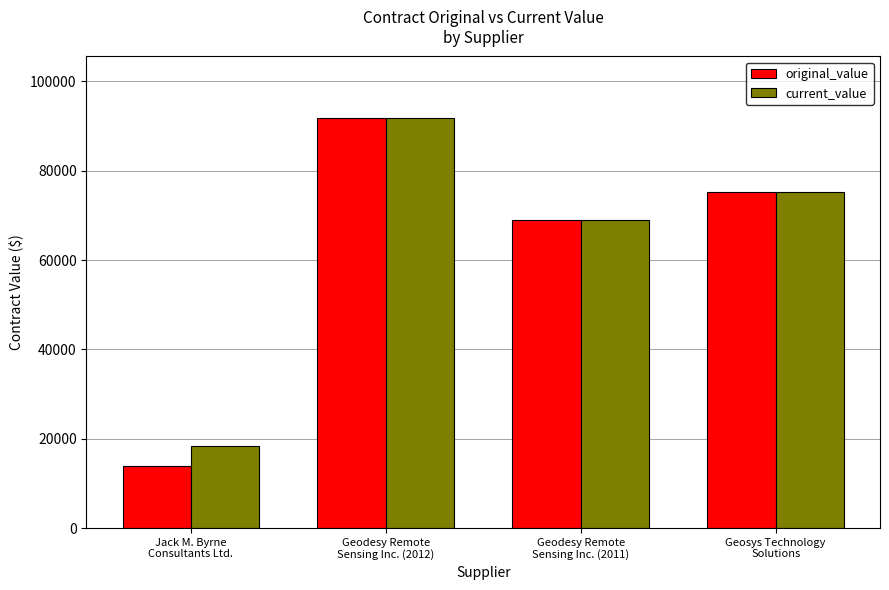

List the labels in order of current_value value, smallest first.

Jack M. Byrne
Consultants Ltd., Geodesy Remote
Sensing Inc. (2011), Geosys Technology
Solutions, Geodesy Remote
Sensing Inc. (2012)